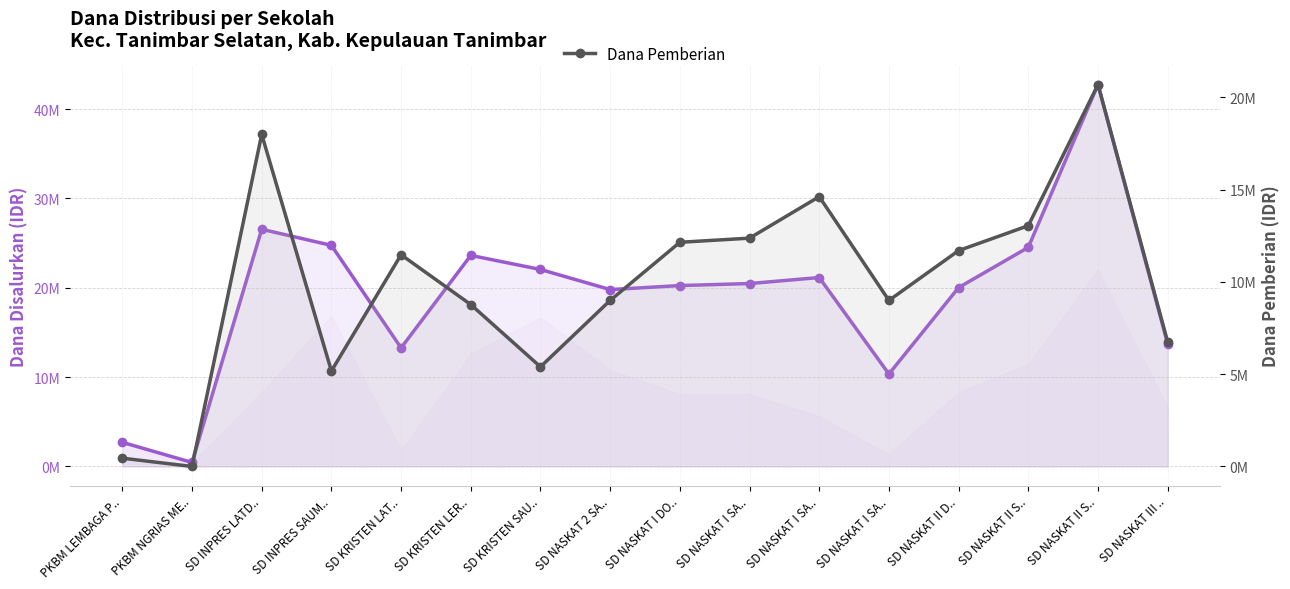

What is the average value of the Dana Pemberian series?

9.9